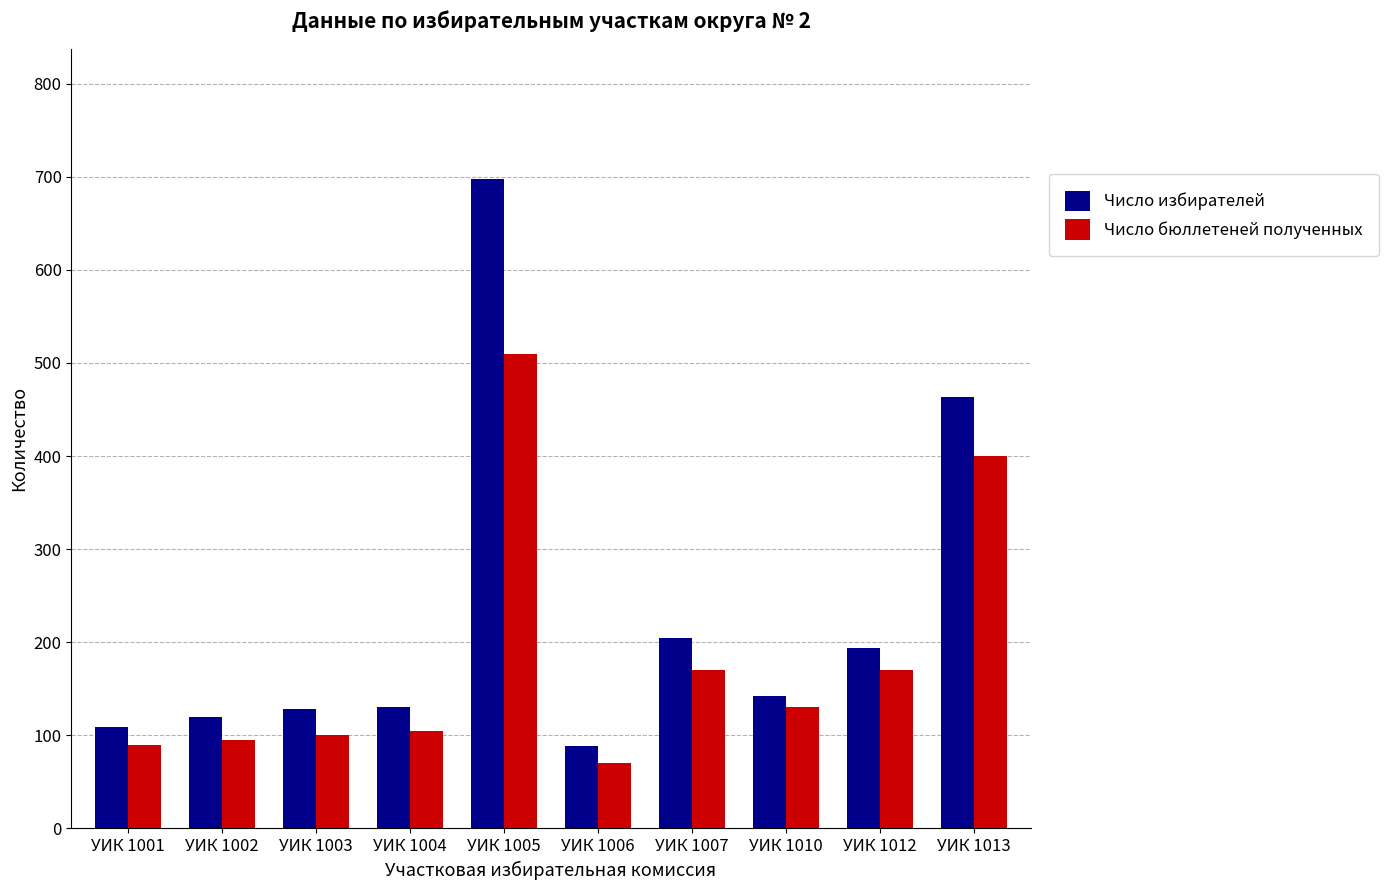

List the series in order of their peak value, lowest first.

Число бюллетеней полученных, Число избирателей